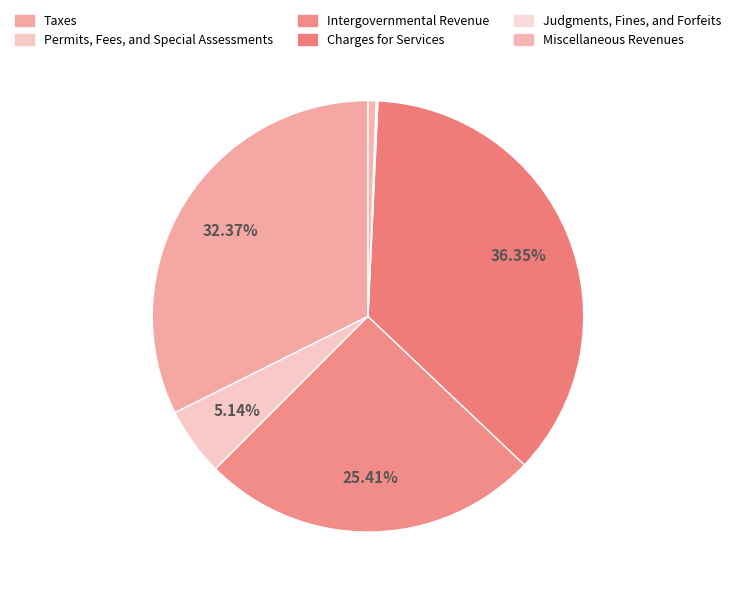

How many slices are in this pie chart?

6